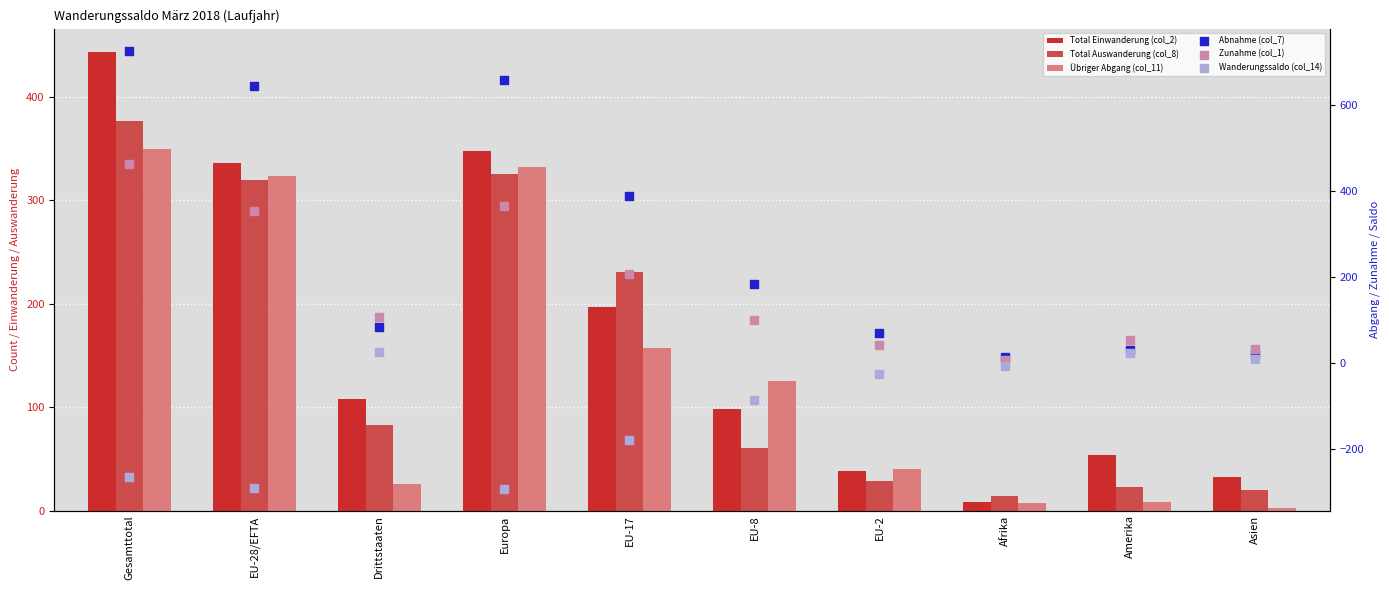

What are all the series names shown in the legend?

Total Einwanderung (col_2), Total Auswanderung (col_8), Übriger Abgang (col_11), Abnahme (col_7), Zunahme (col_1), Wanderungssaldo (col_14)